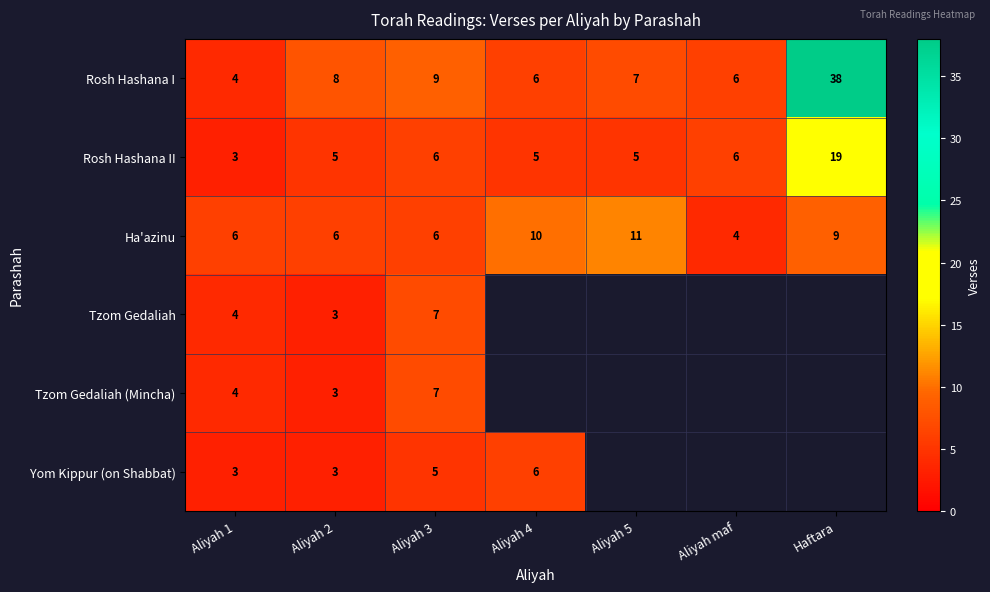

How many values in the Rosh Hashana II series are below 5?

1